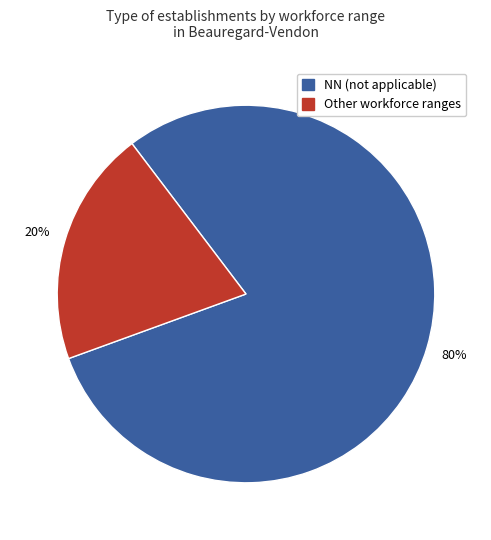

To the nearest percent, what is the difference between the largest and smallest slice percentages?

60%